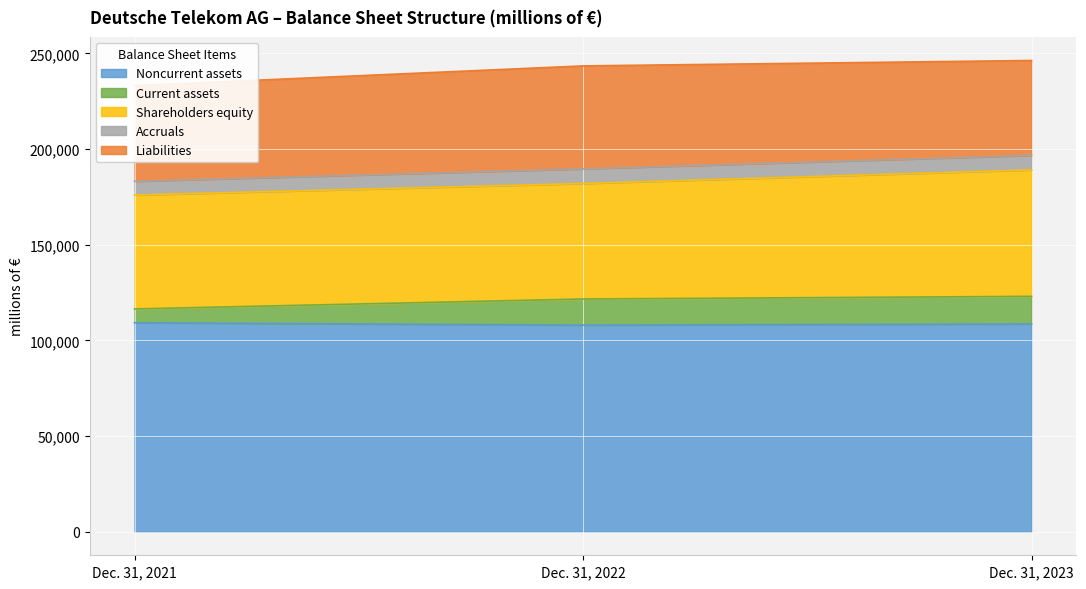

Which category has the lowest value in the Noncurrent assets series?

Dec. 31, 2022